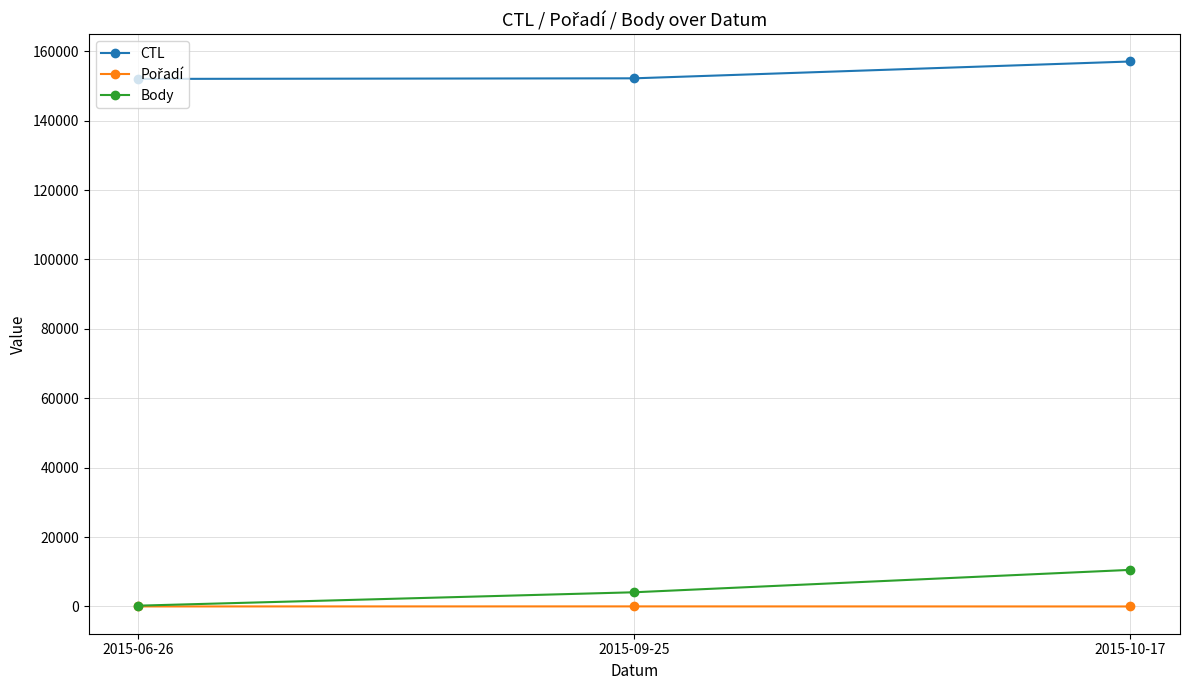

Which series has the largest total across all categories?

CTL